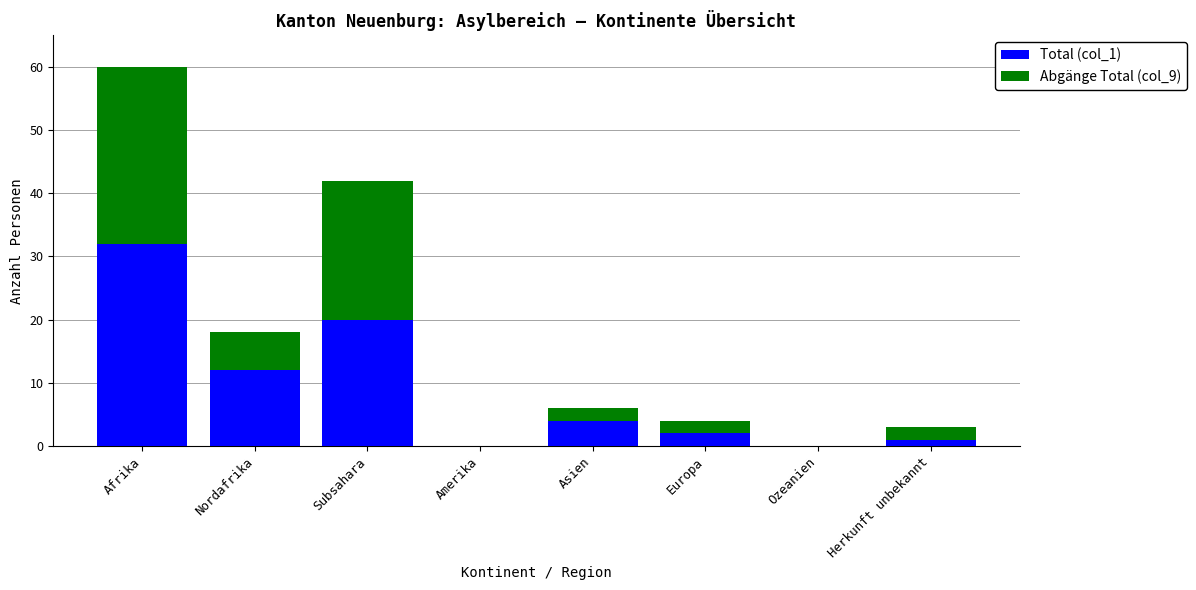

What is the difference between the Total (col_1) values at Herkunft unbekannt and Nordafrika?

11